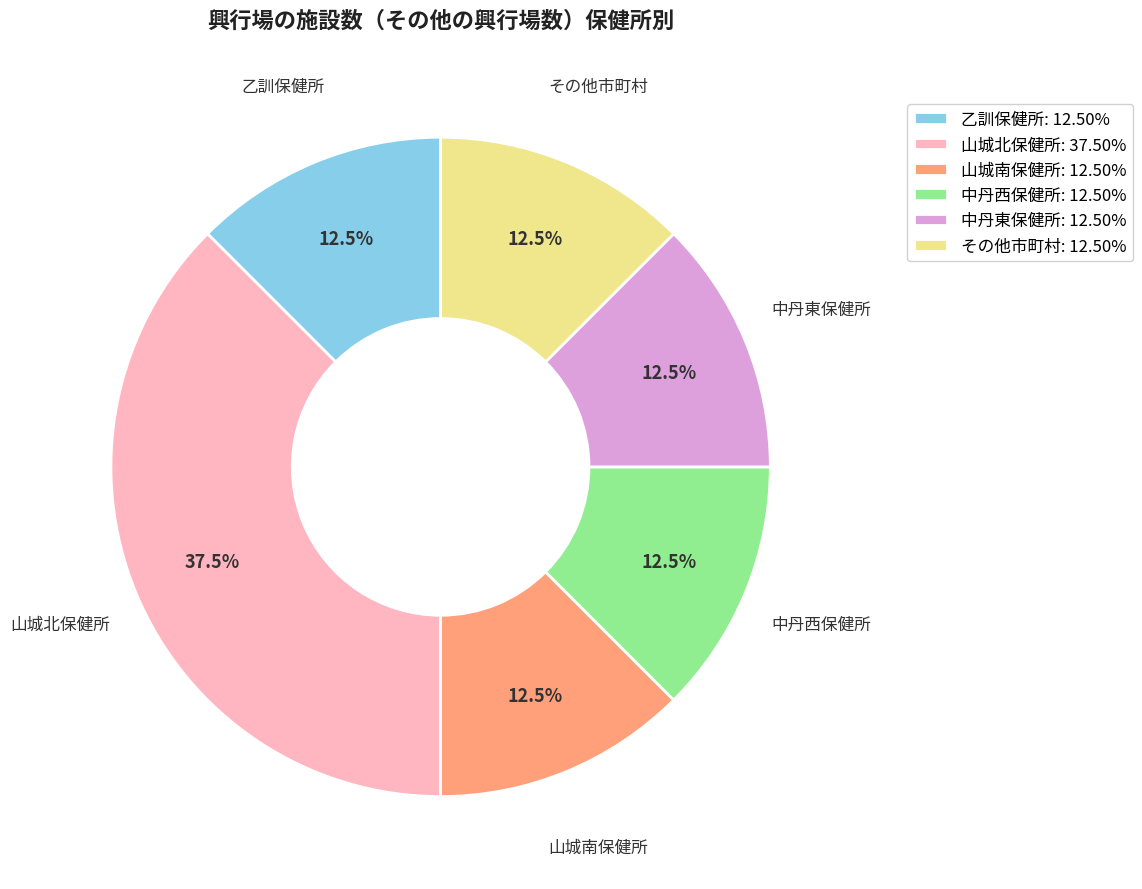

Combined, what portion of the pie is 乙訓保健所: 12.50% and 中丹東保健所: 12.50%?

25.0%